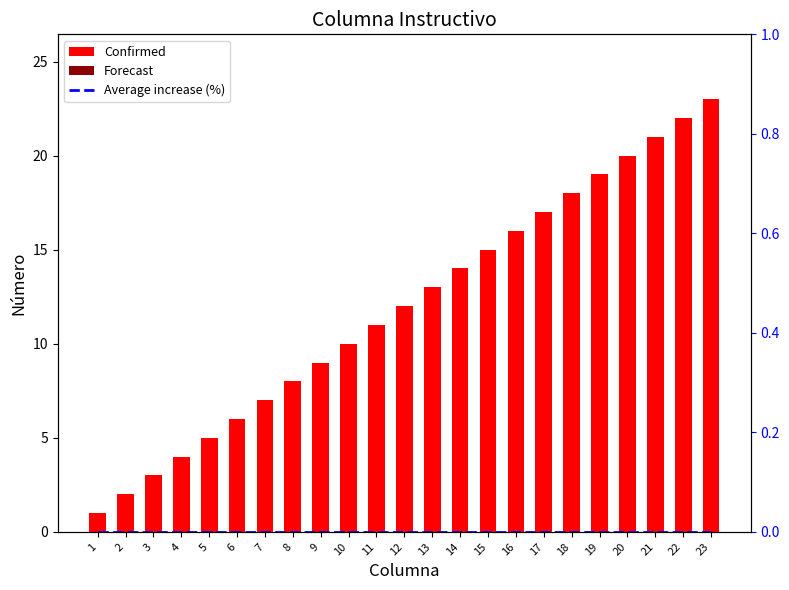

What is the spread (max minus min) of values at 18?

18